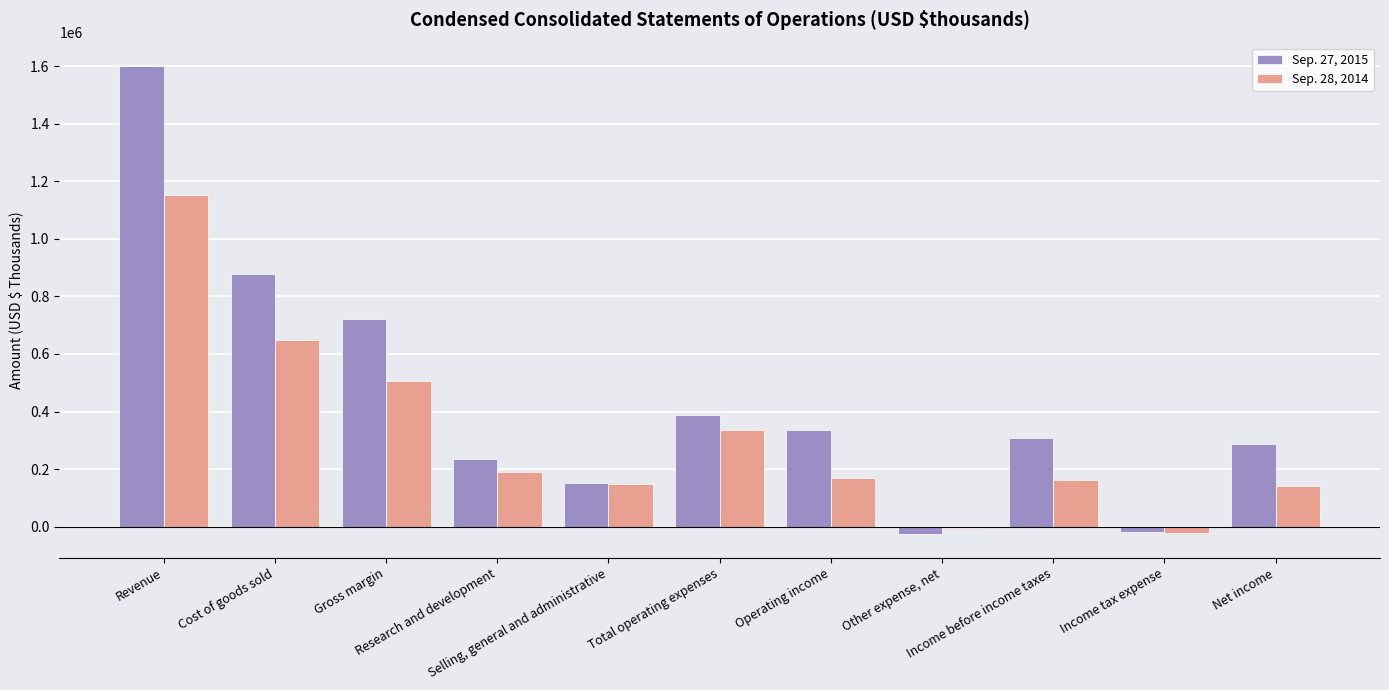

Rank the series by their average value, from lowest to highest.

Sep. 28, 2014, Sep. 27, 2015